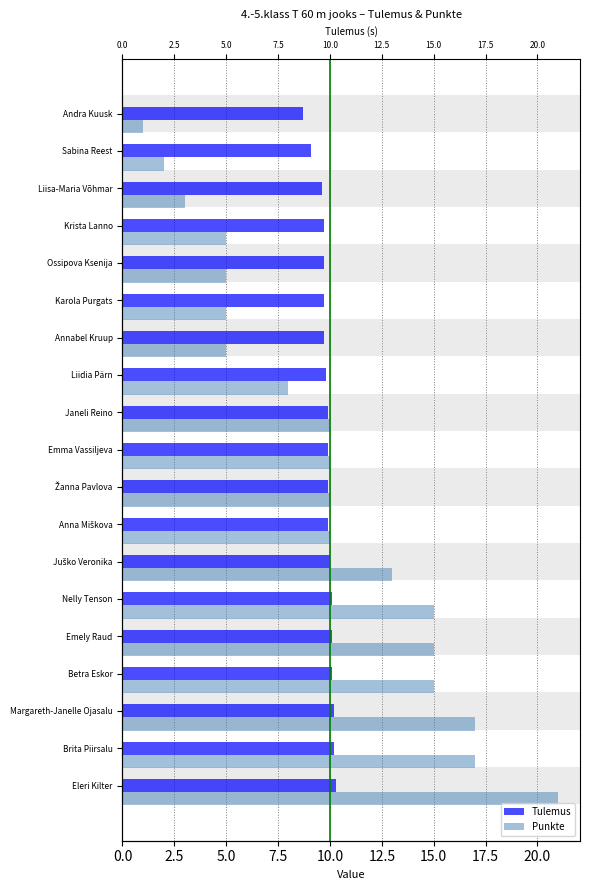

List the series in order of their overall mean, lowest first.

Tulemus, Punkte